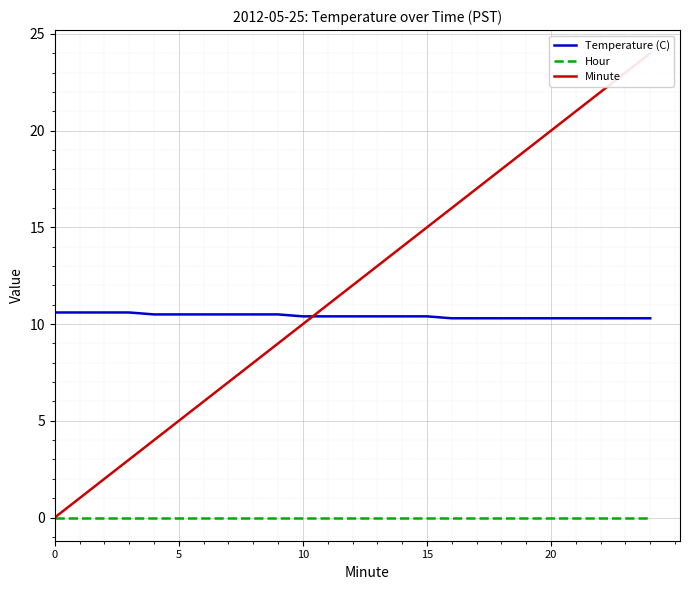

Is this an area chart (filled region under the line)?

No